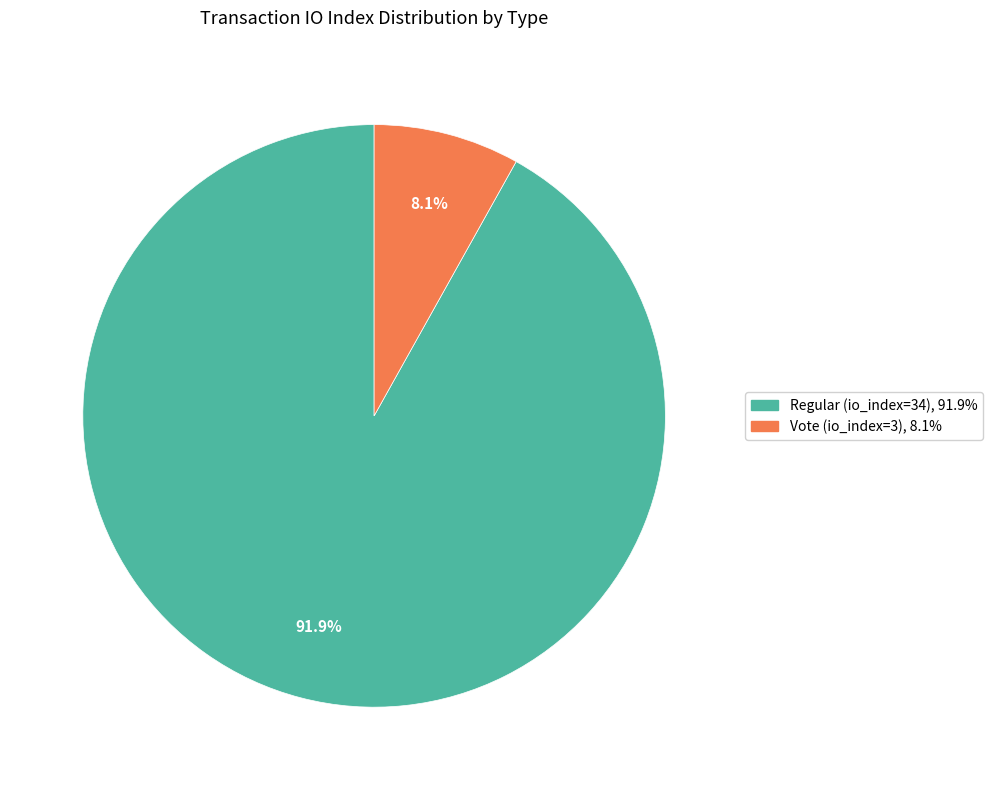

Between Vote (io_index=3) and Regular (io_index=34), which is larger?

Regular (io_index=34)